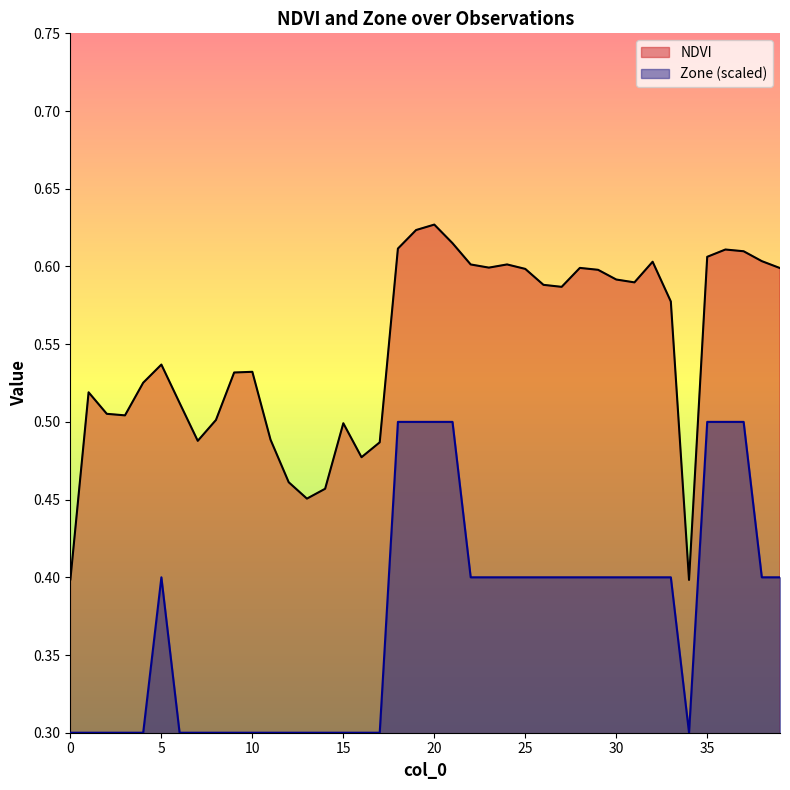

The Zone series shows 0.3 at 9. True or false?

True